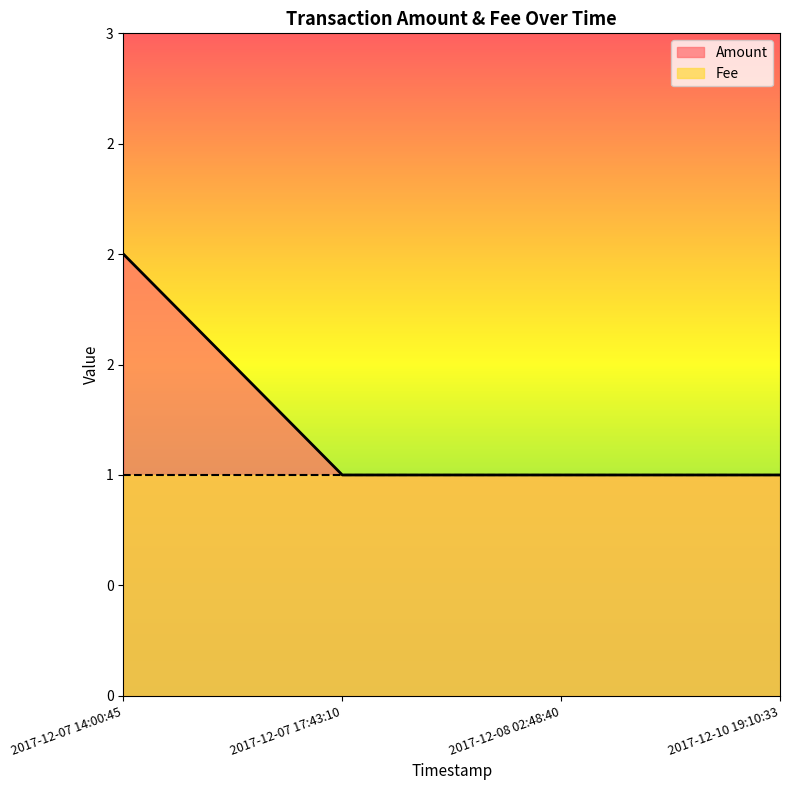

True or false: there are more than 1 points higher than both neighbors.

False